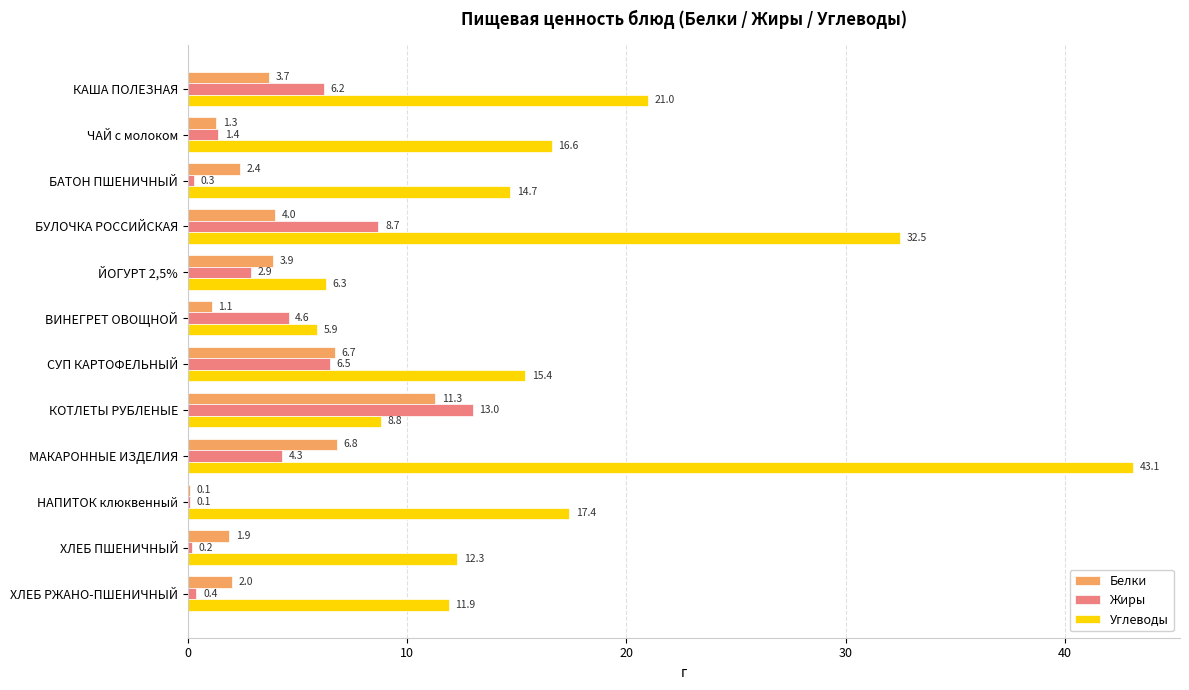

What value does the Белки series have at ВИНЕГРЕТ ОВОЩНОЙ?

1.1